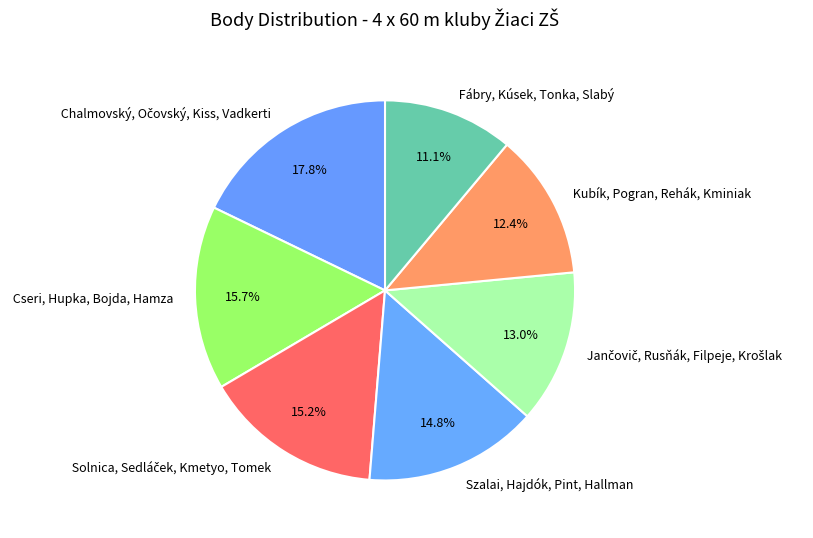

Approximately how many times larger is the value at Szalai, Hajdók, Pint, Hallman compared to Fábry, Kúsek, Tonka, Slabý?

1.3